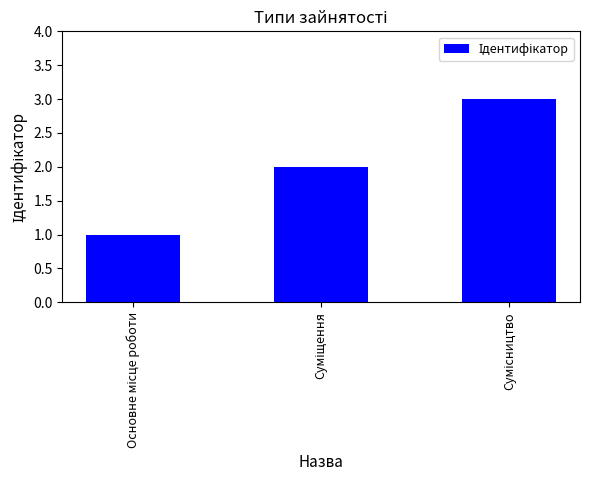

What is the average value?

2